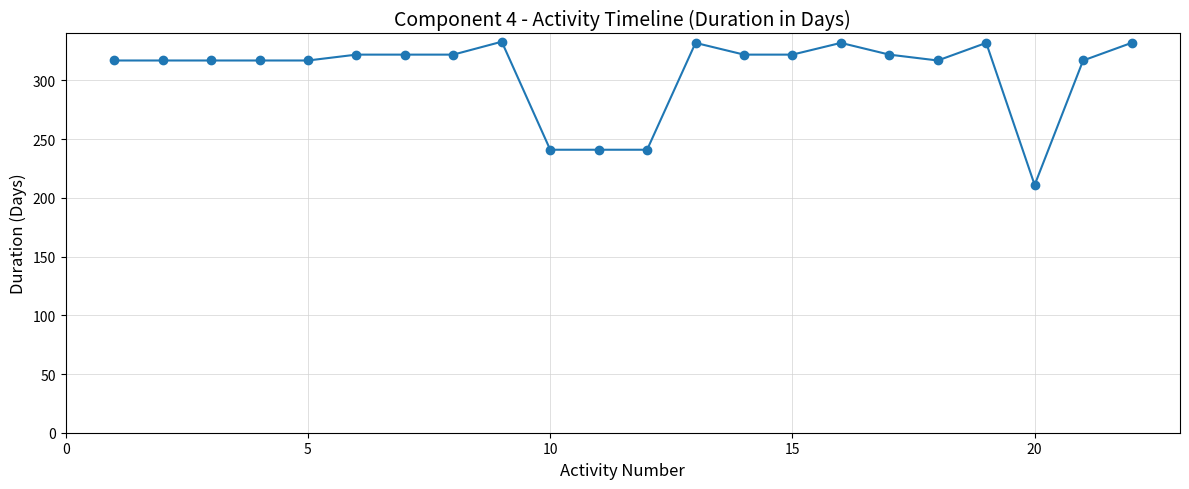

True or false: the data has more than 0 interior local peaks.

True